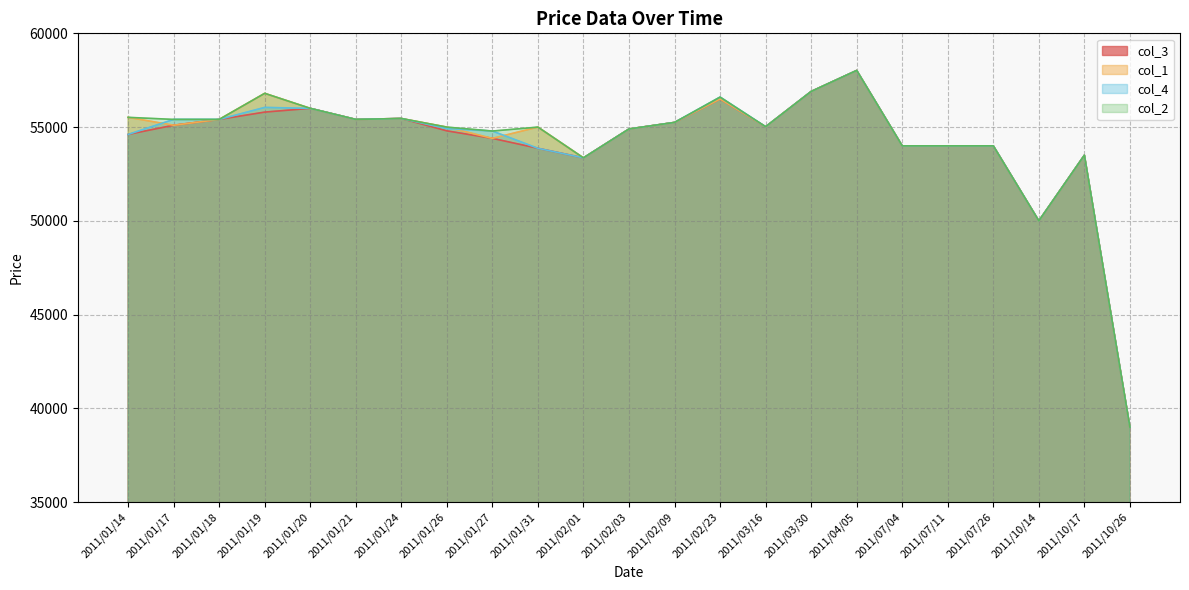

At which label does col_4 reach its minimum?

2011/10/26